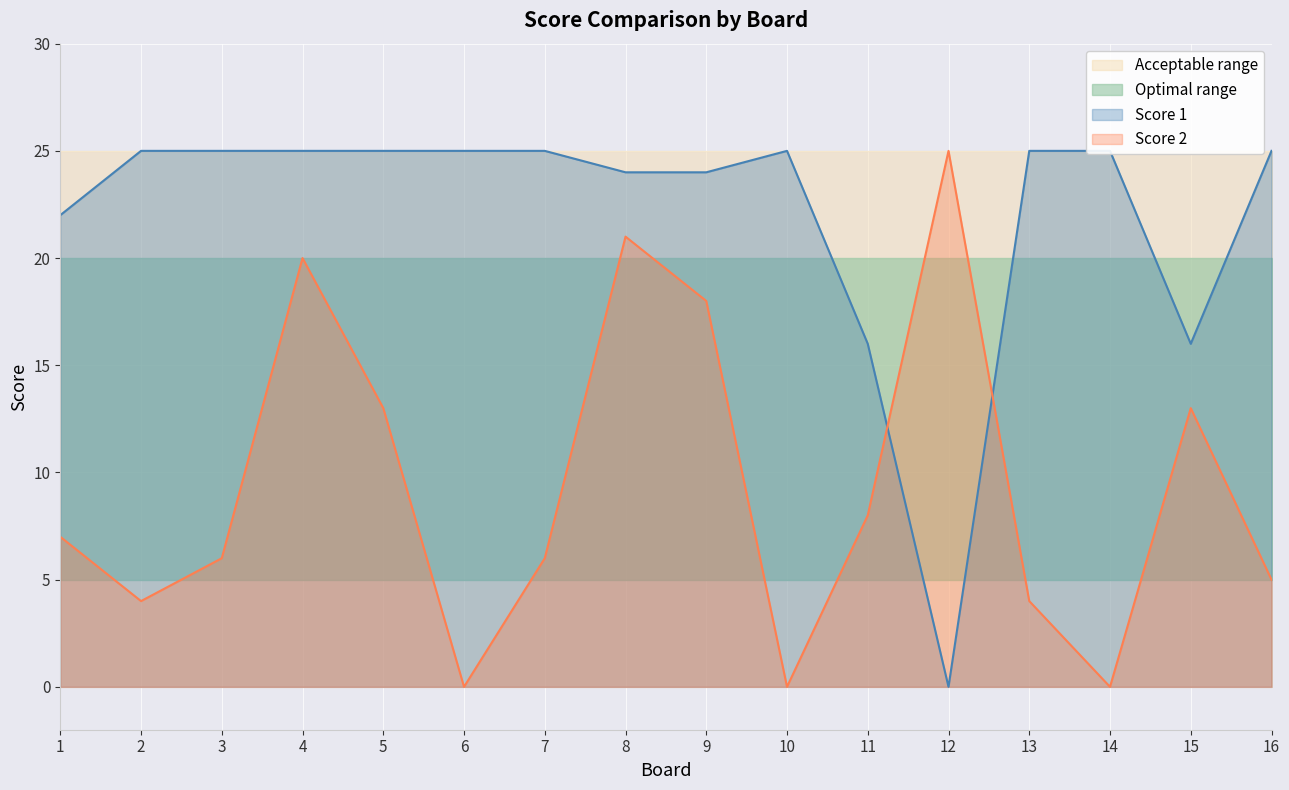

How many values in Score 2 are above zero?

13